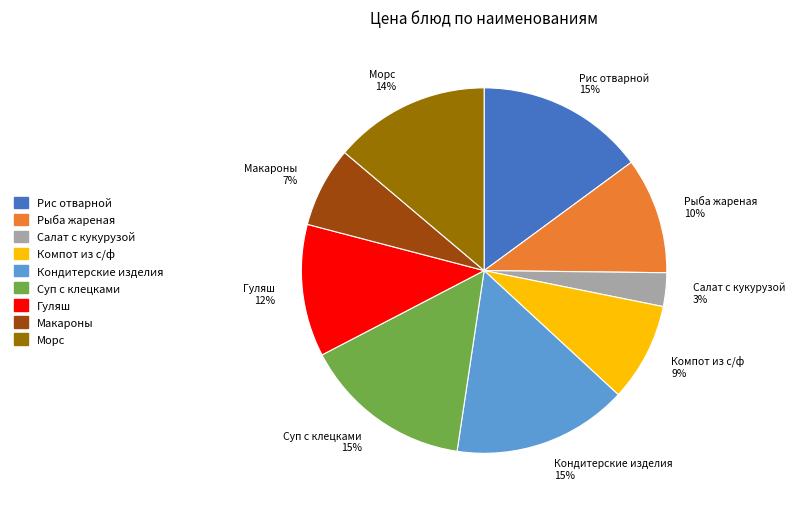

To the nearest percent, what is the difference between the Макароны and Морс slice percentages?

7%